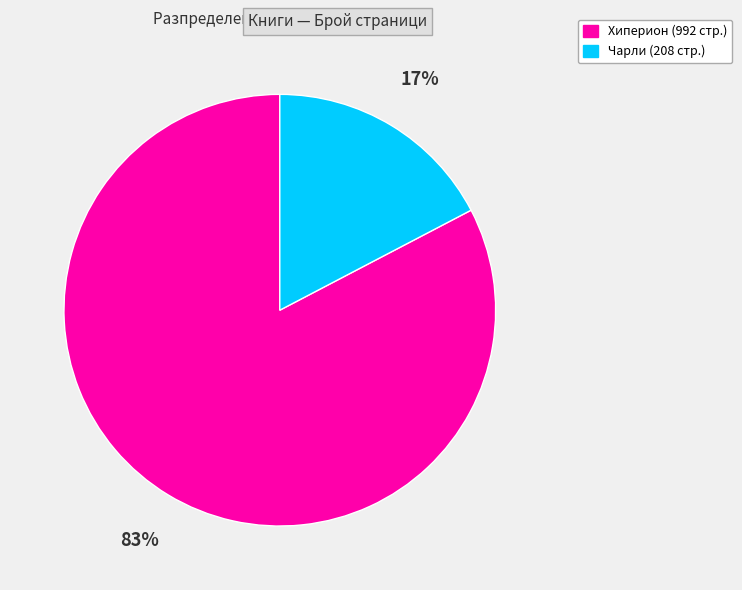

Is there any slice that represents more than half of the pie?

Yes